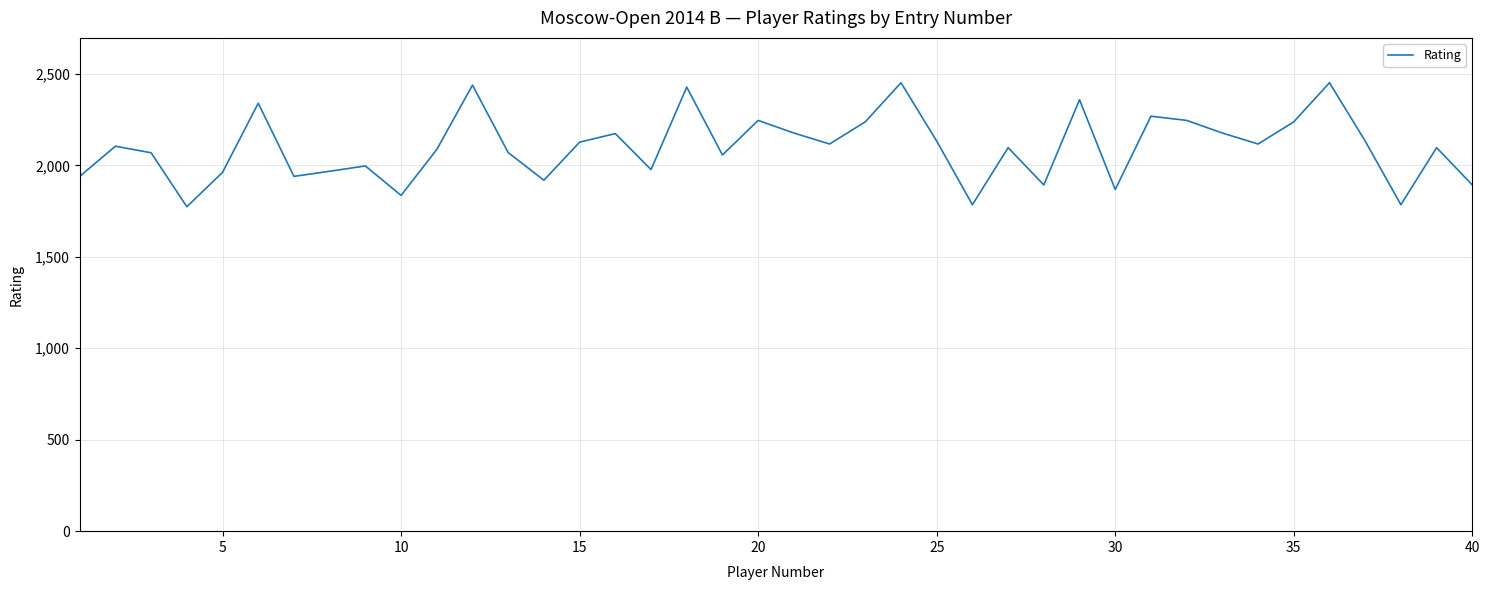

What is the maximum value shown in the chart?

2452